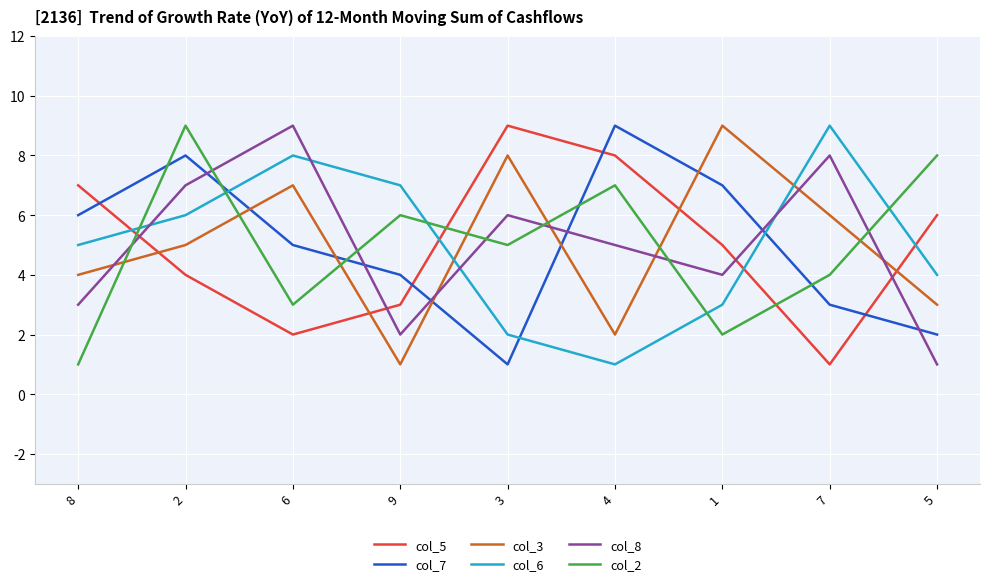

What is the difference between the col_3 values at 7 and 4?

4